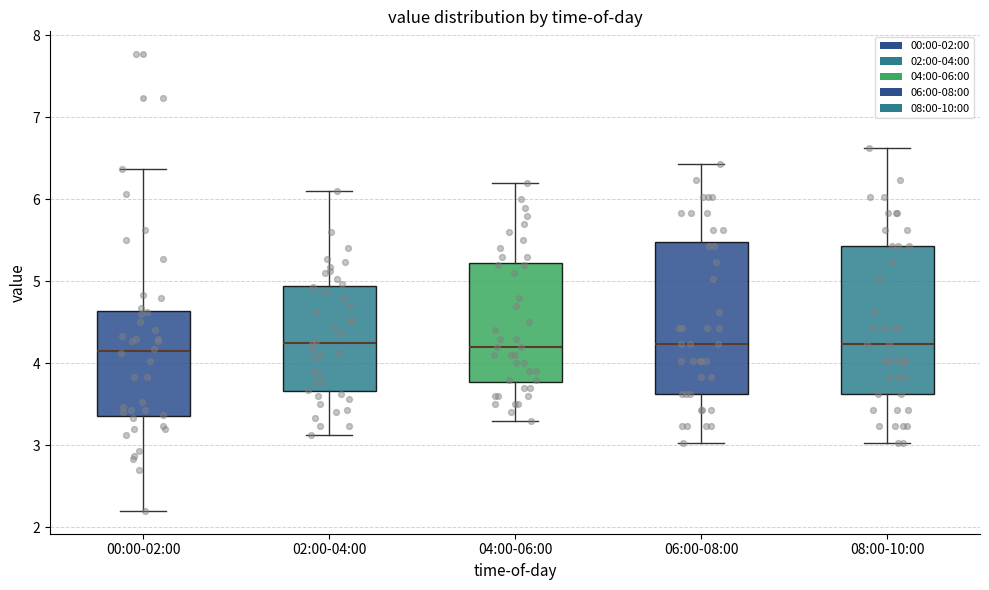

Reading left to right, read every box against the y-axis: the position of its median line, the range the box covers, and the ends of its whiskers. The values are not printed on the chart, so give them approximately, as read against the axis.

00:00-02:00: median 4.2, box 3.4 to 4.6, whiskers 2.2 to 6.4
02:00-04:00: median 4.3, box 3.7 to 4.9, whiskers 3.1 to 6.1
04:00-06:00: median 4.2, box 3.8 to 5.2, whiskers 3.3 to 6.2
06:00-08:00: median 4.2, box 3.6 to 5.5, whiskers 3.0 to 6.4
08:00-10:00: median 4.2, box 3.6 to 5.4, whiskers 3.0 to 6.6